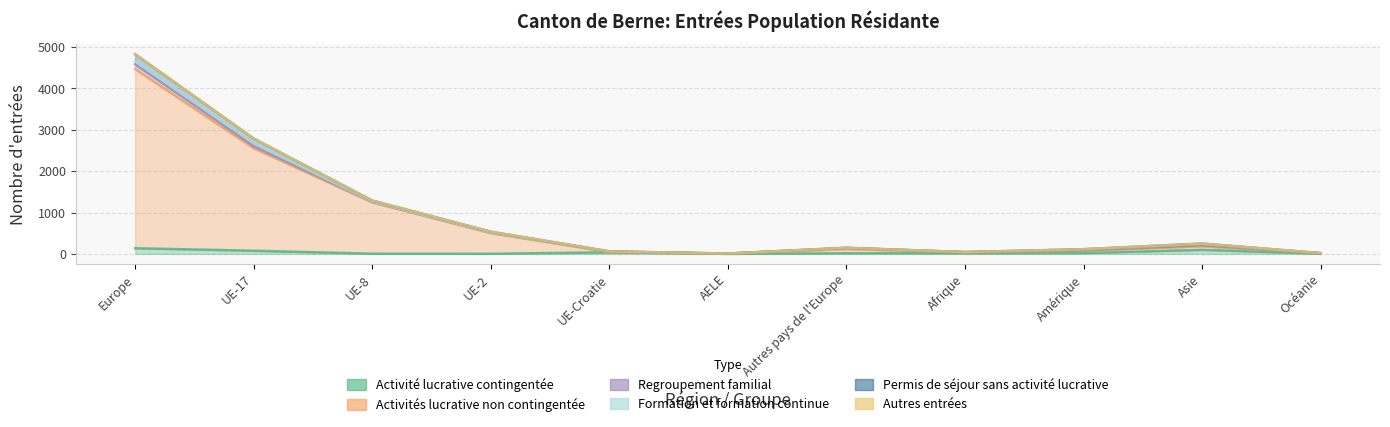

What position from the right is UE-2?

8